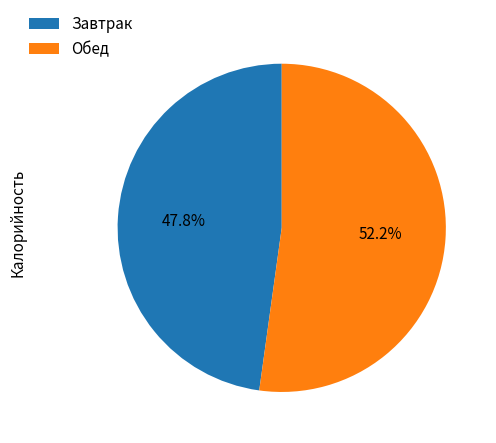

Which has a higher value, Завтрак or Обед?

Обед